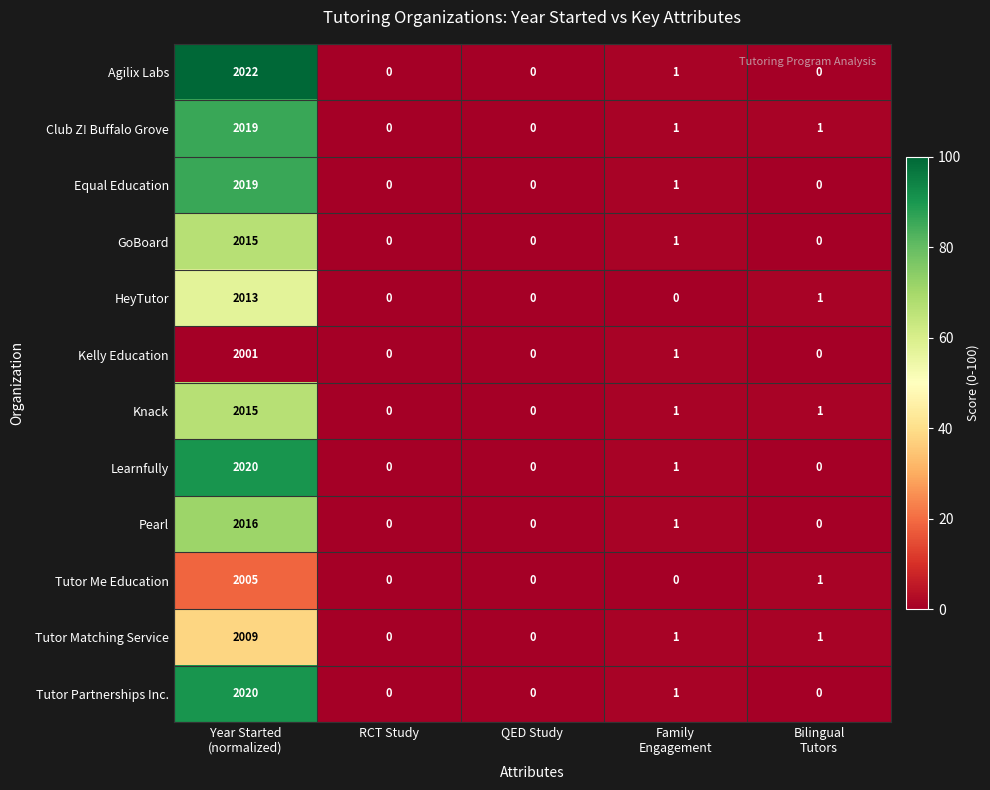

Which series has the largest total across all categories?

Agilix Labs